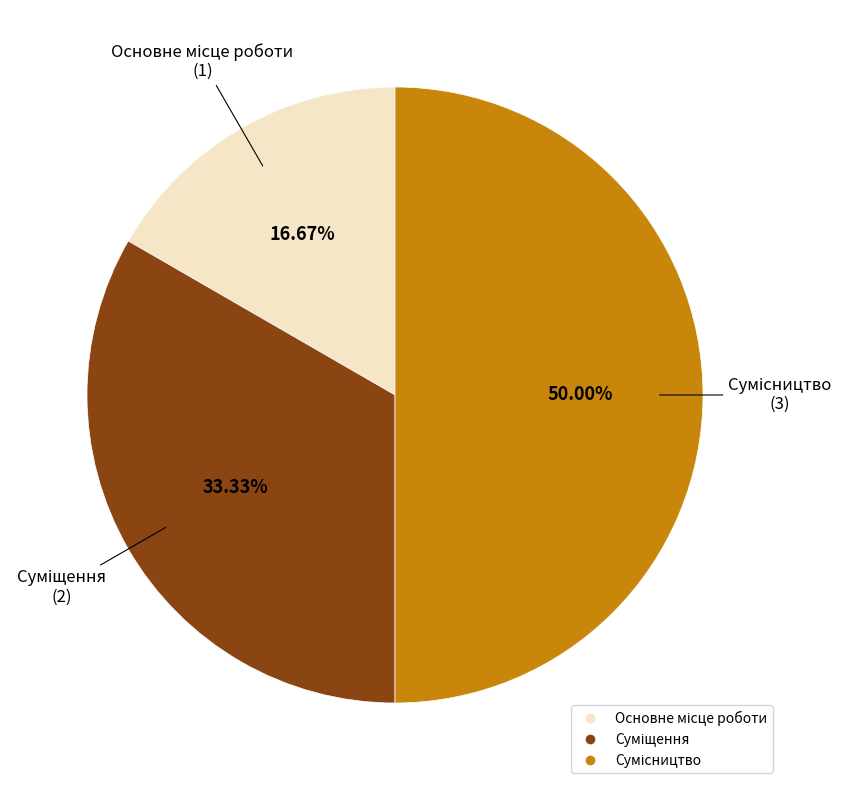

What percentage is the Сумісництво slice, to the nearest percent?

50%